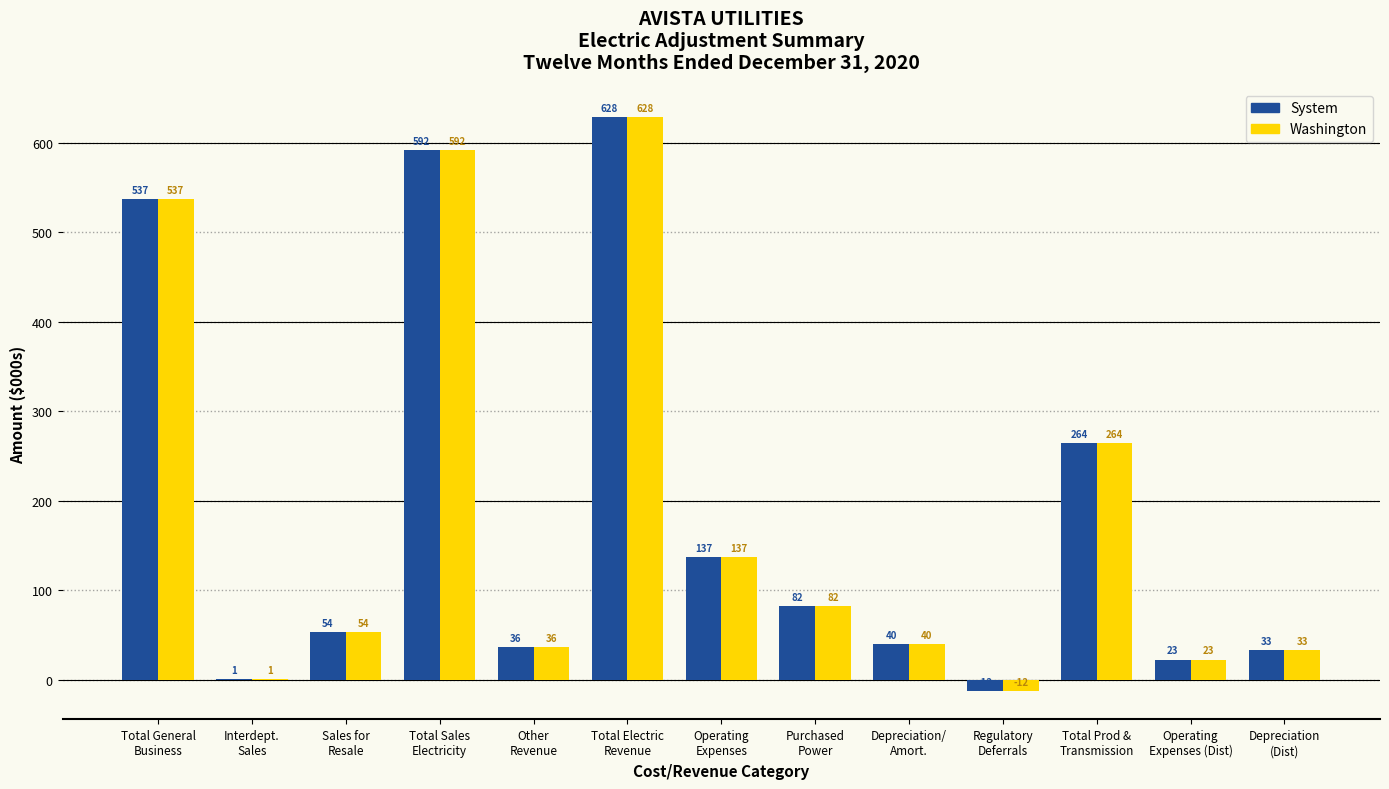

What is the maximum value shown in the chart?

628.0